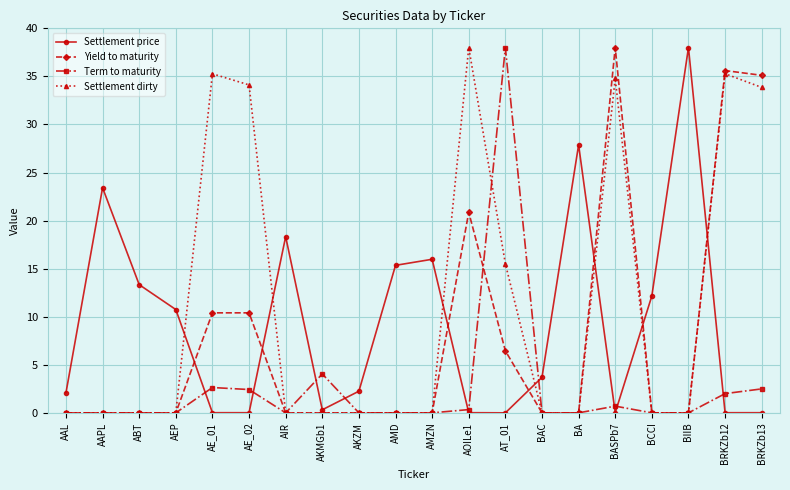

The Term to maturity series shows 0.0 at AMZN. True or false?

True